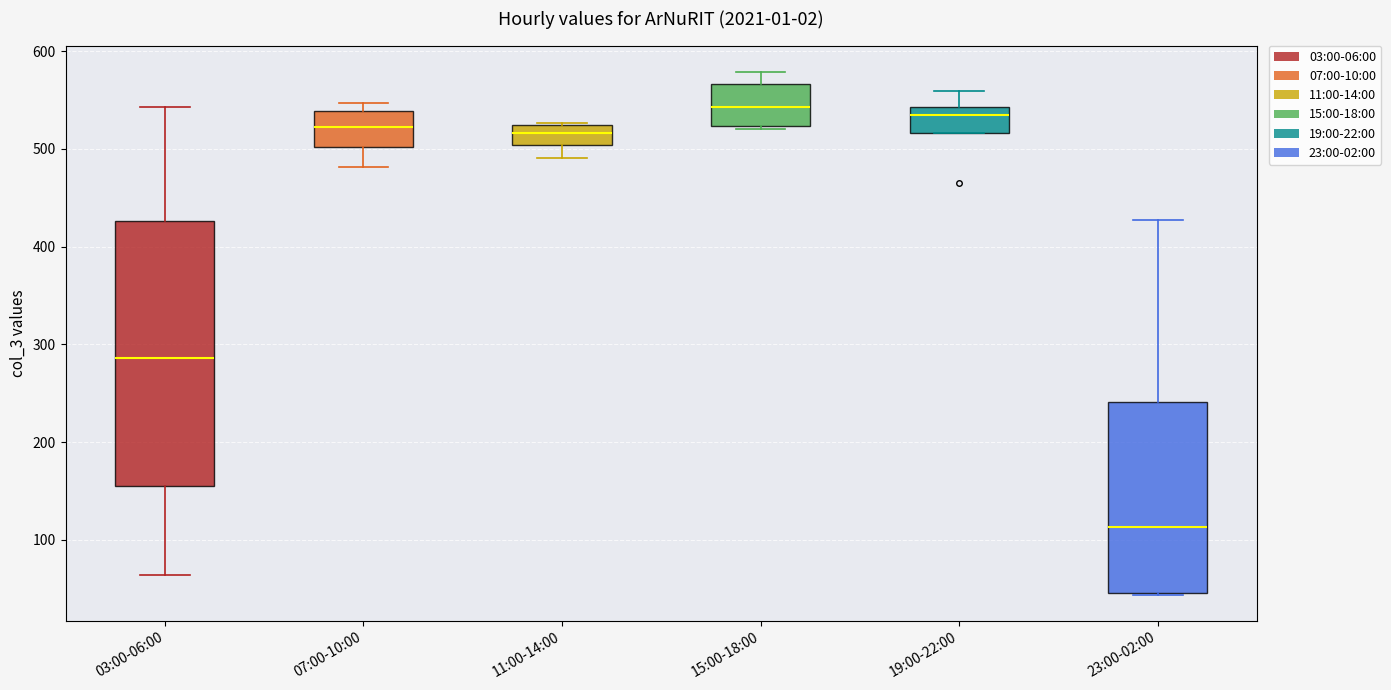

Reading left to right, transcribe this box plot: for each box, give where its median line is, the range the box spans, and where its two whiskers end, as read against the y-axis. The values are not printed on the chart, so give them approximately, as read against the axis.

03:00-06:00: median 290, box 150 to 430, whiskers 60 to 540
07:00-10:00: median 520, box 500 to 540, whiskers 480 to 550
11:00-14:00: median 520 (inside the box), box 500 to 520, whiskers 490 to 530
15:00-18:00: median 540, box 520 to 570, whiskers 520 to 580
19:00-22:00: median 540 (just below the box's upper edge), box 520 to 540, whiskers 520 to 560
23:00-02:00: median 110, box 50 to 240, whiskers 40 to 430